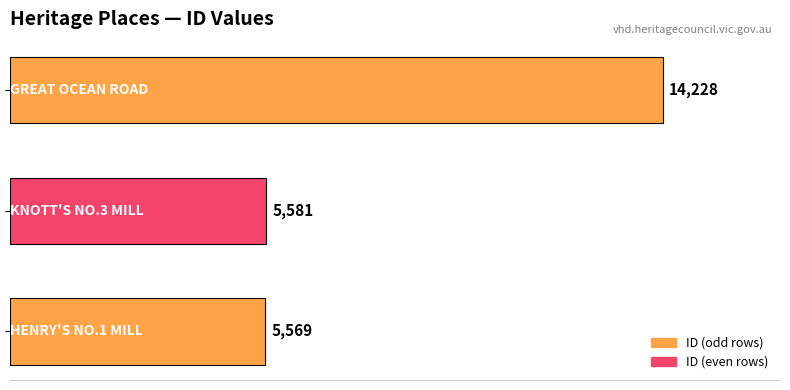

How many bars are there in total?

3